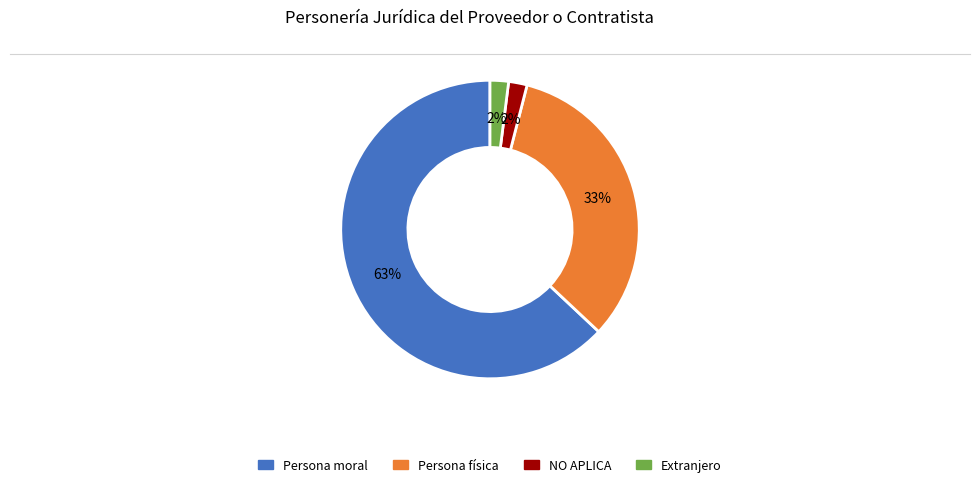

To the nearest percent, what percentage of the pie is NO APLICA?

2%